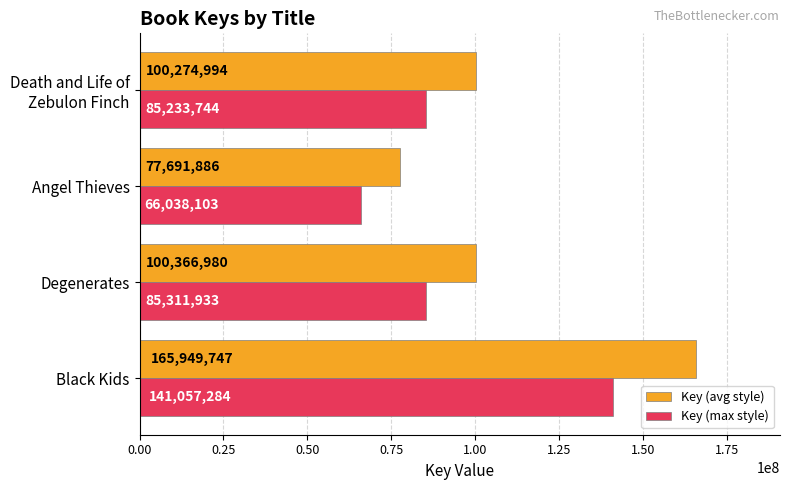

What is the difference between the maximum and minimum values in the Key (avg style) series?

88257861.0